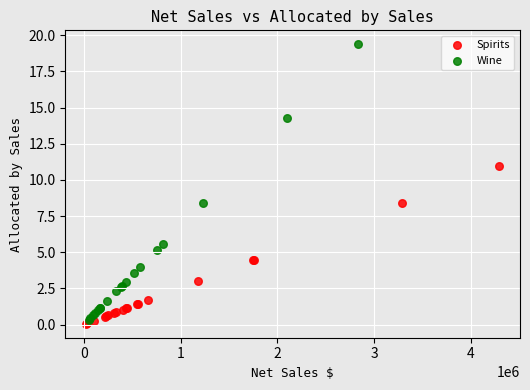

Which series reaches the maximum Y coordinate?

Wine